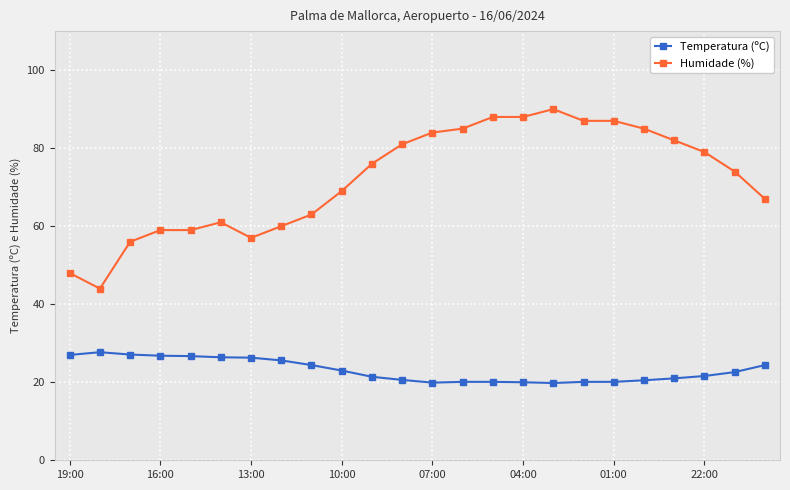

Which series has the largest total across all categories?

Humidade (%)